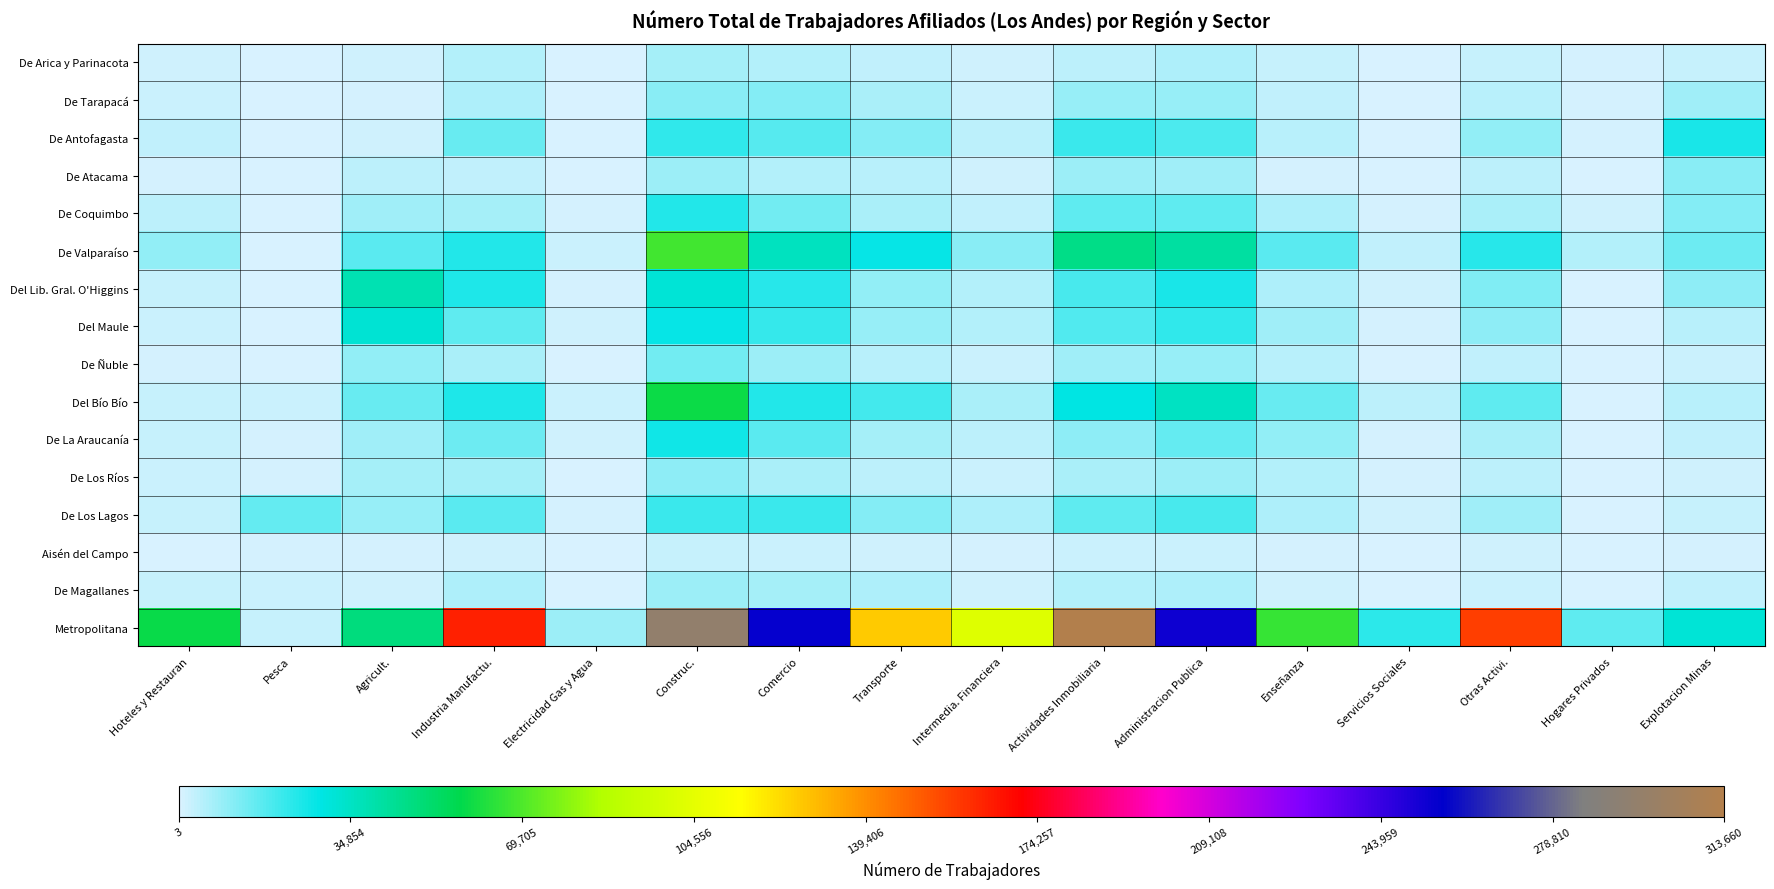

At how many categories does at least one series exceed 104507?

7